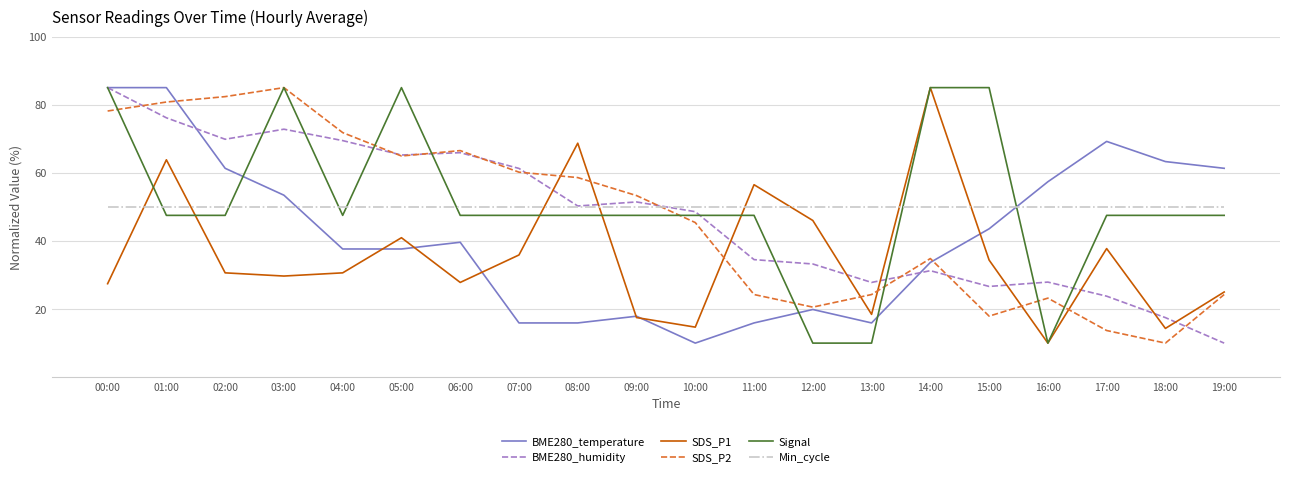

How many lines are shown in the chart?

6